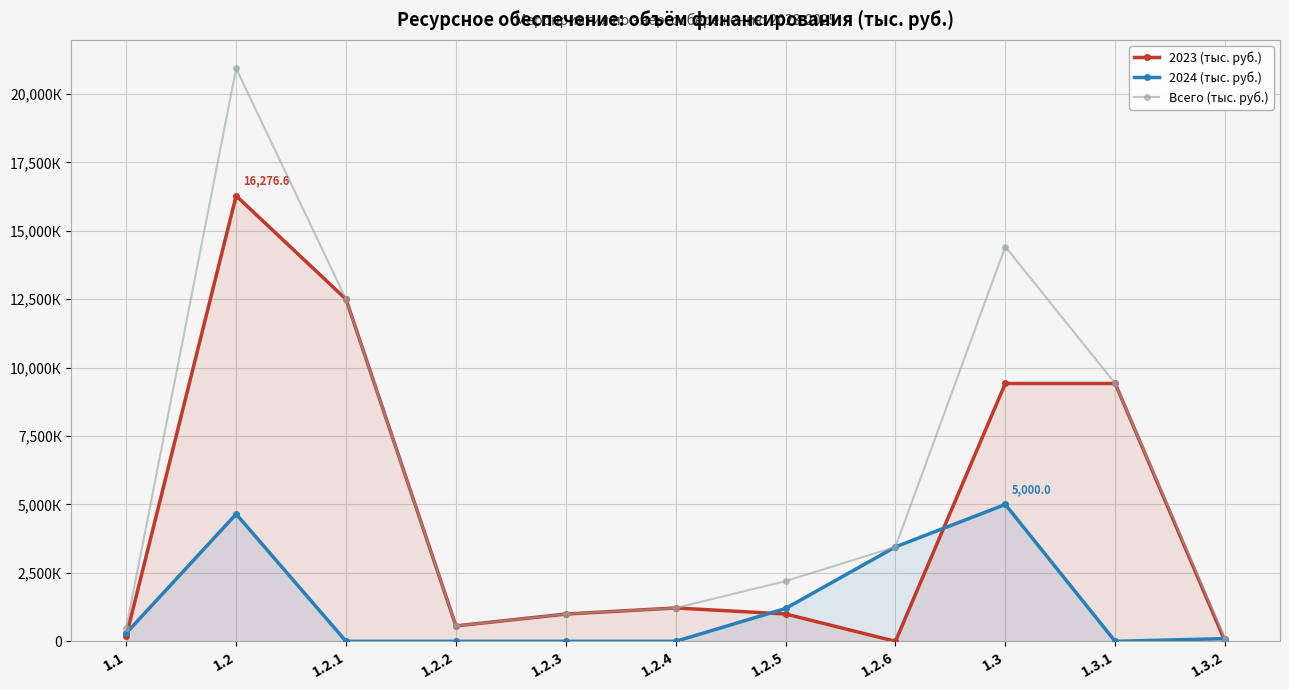

What is the spread (max minus min) of values at 1.3?

9420.6